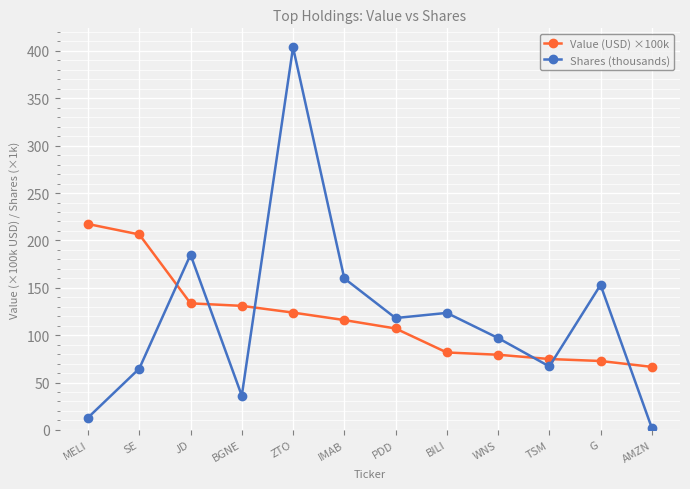

At SE, list the series in order from smallest to largest.

Shares (thousands), Value (USD) ×100k